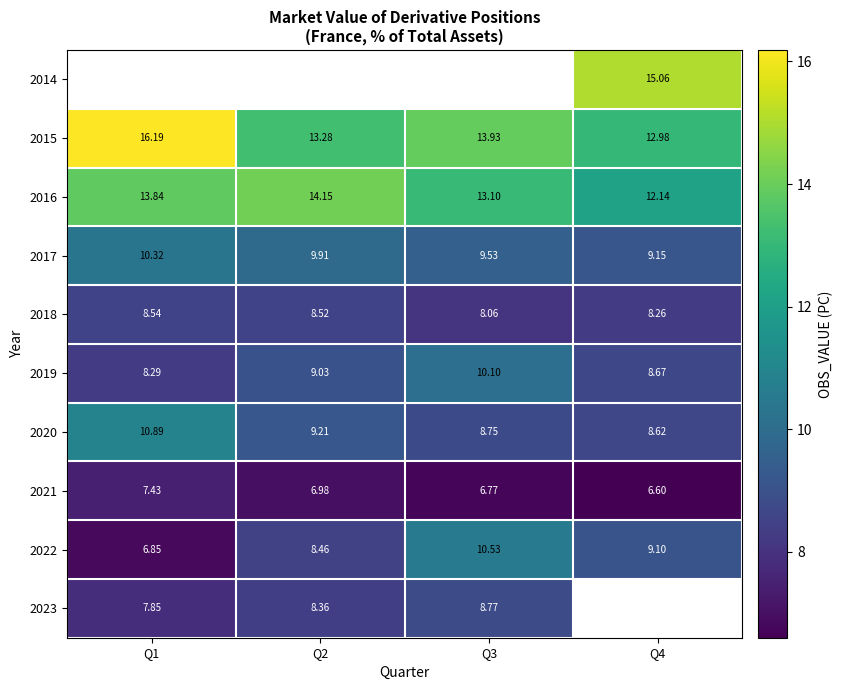

What is the minimum value for 2020?

8.6